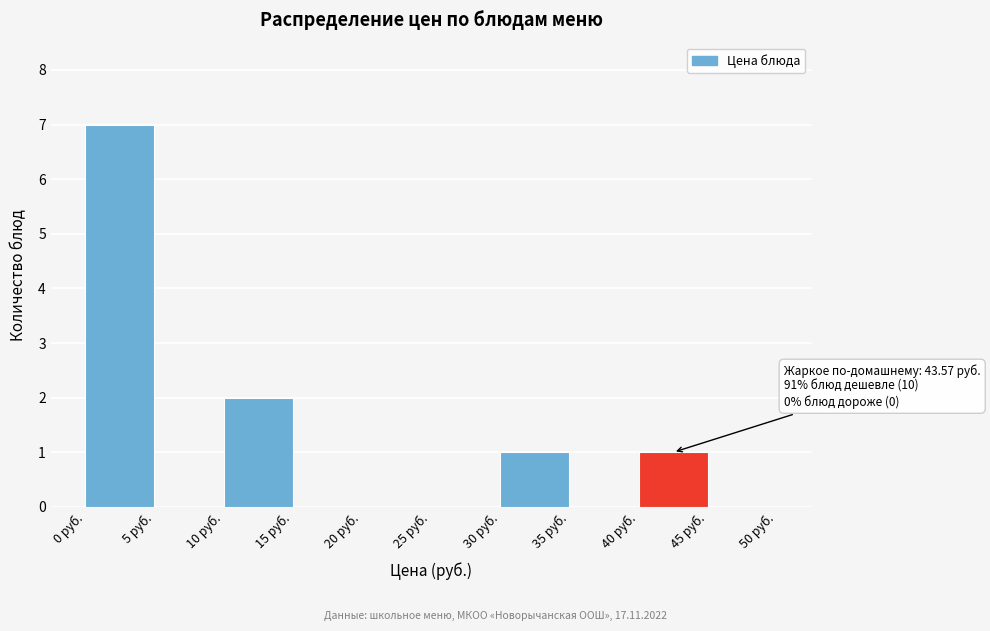

Which range on the x-axis has the tallest bar?

0 to 5